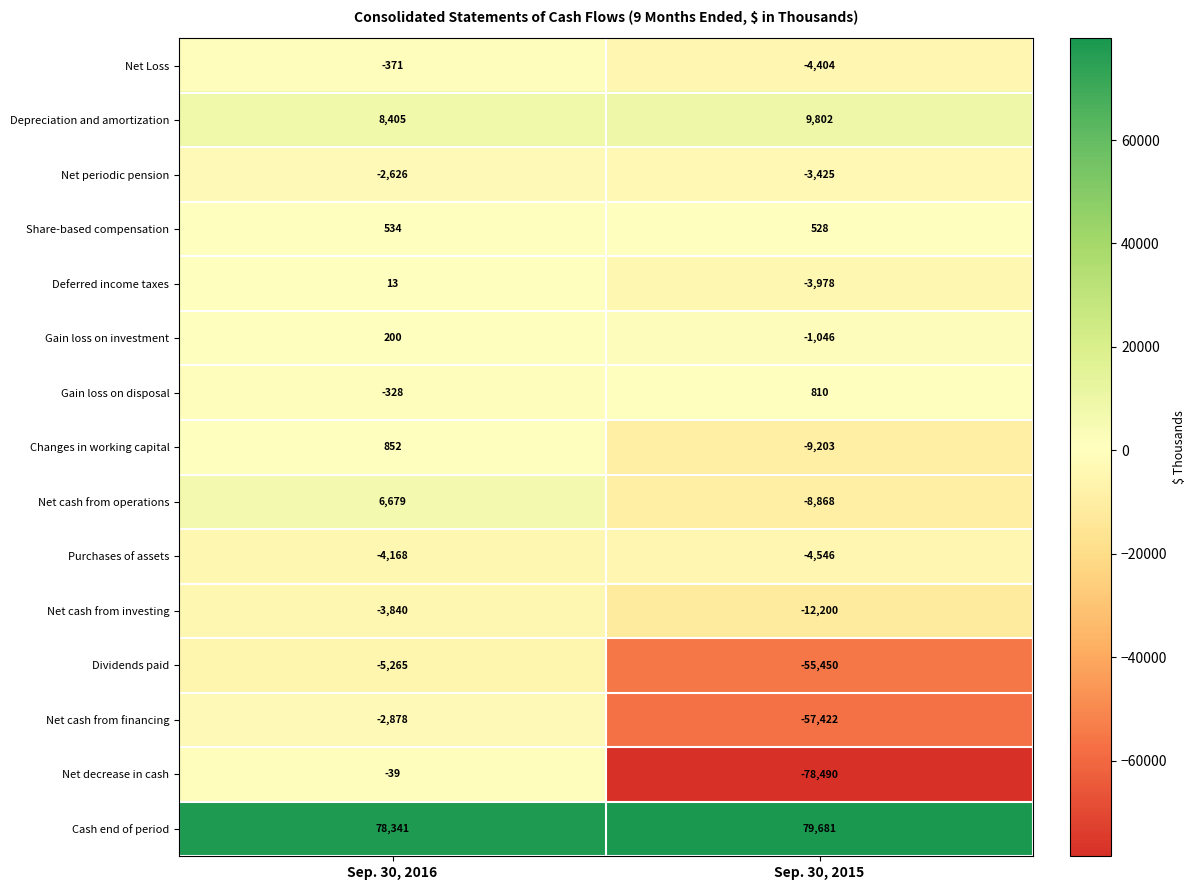

Where is Purchases of assets nearest to the value -4357?

Sep. 30, 2016